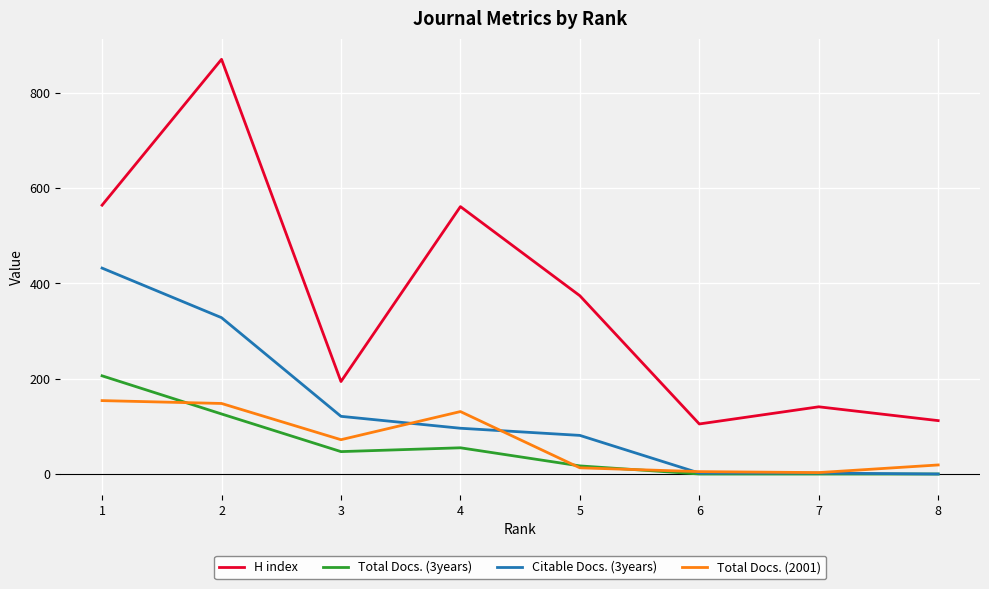

At which category is the sum across all series the highest?

2